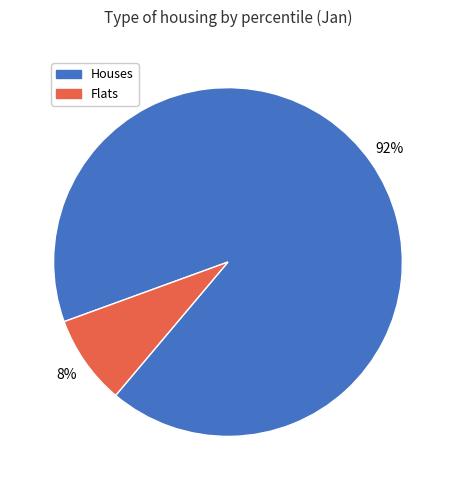

Combined, do Houses and Flats account for over 50%?

Yes